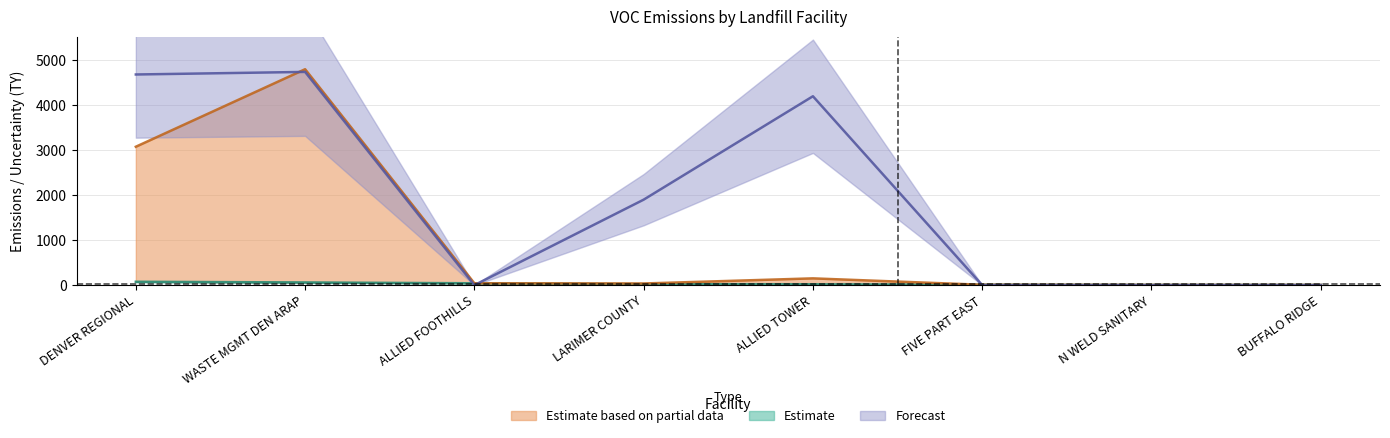

What is the difference between the highest and lowest values at ALLIED TOWER?

4176.6